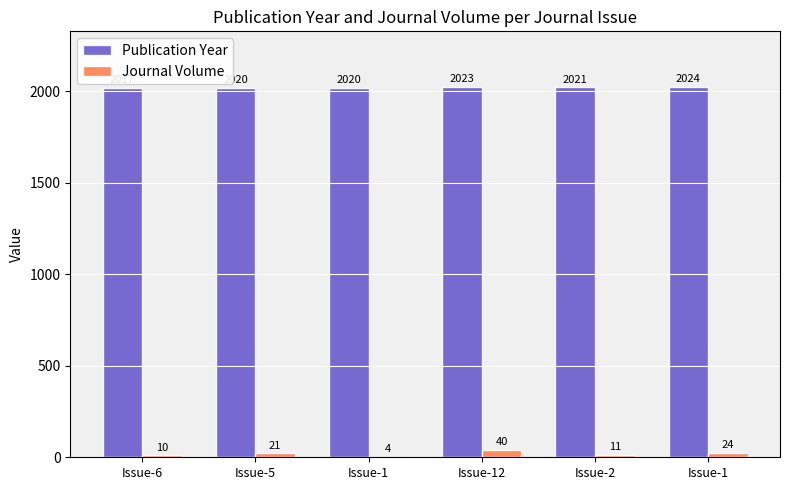

What is the label of the 6th bar from the right?

Issue-6